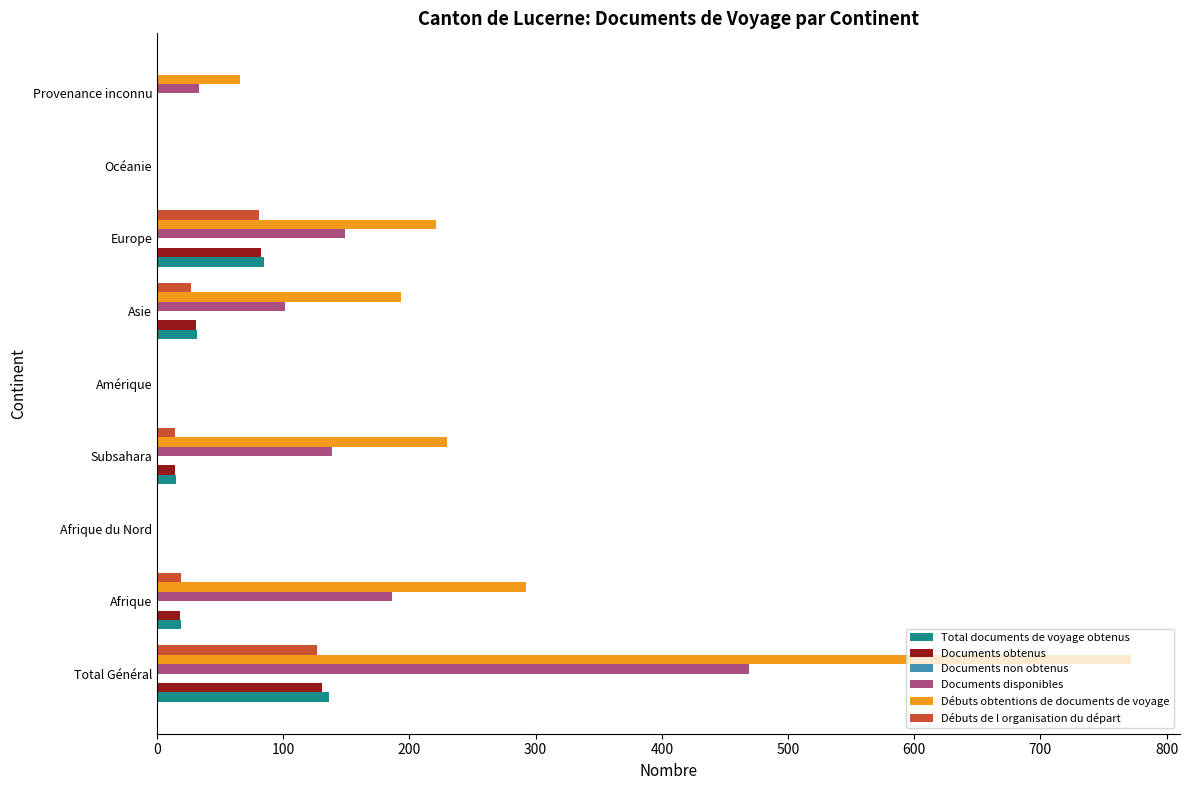

The value of Total documents de voyage obtenus at Afrique du Nord is -81. True or false?

False